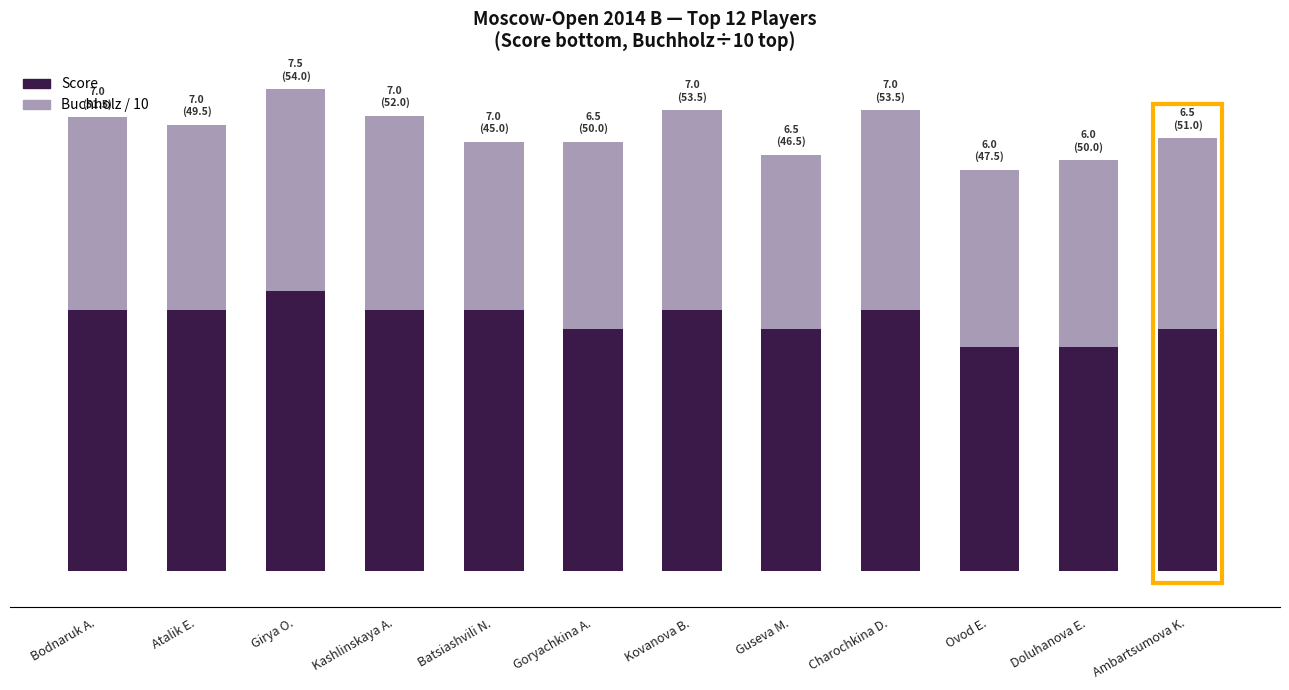

Are the bars grouped side by side (vs. stacked)?

No